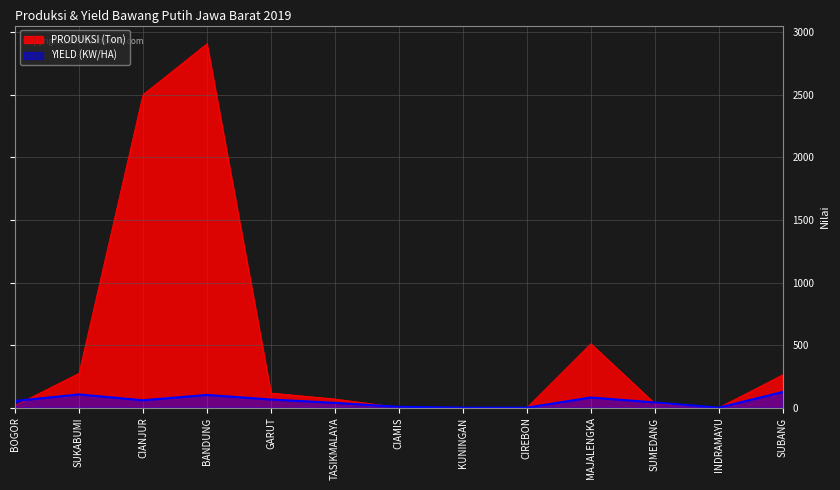

True or false: PRODUKSI (Ton) has a value of 262.5 at SUBANG.

True